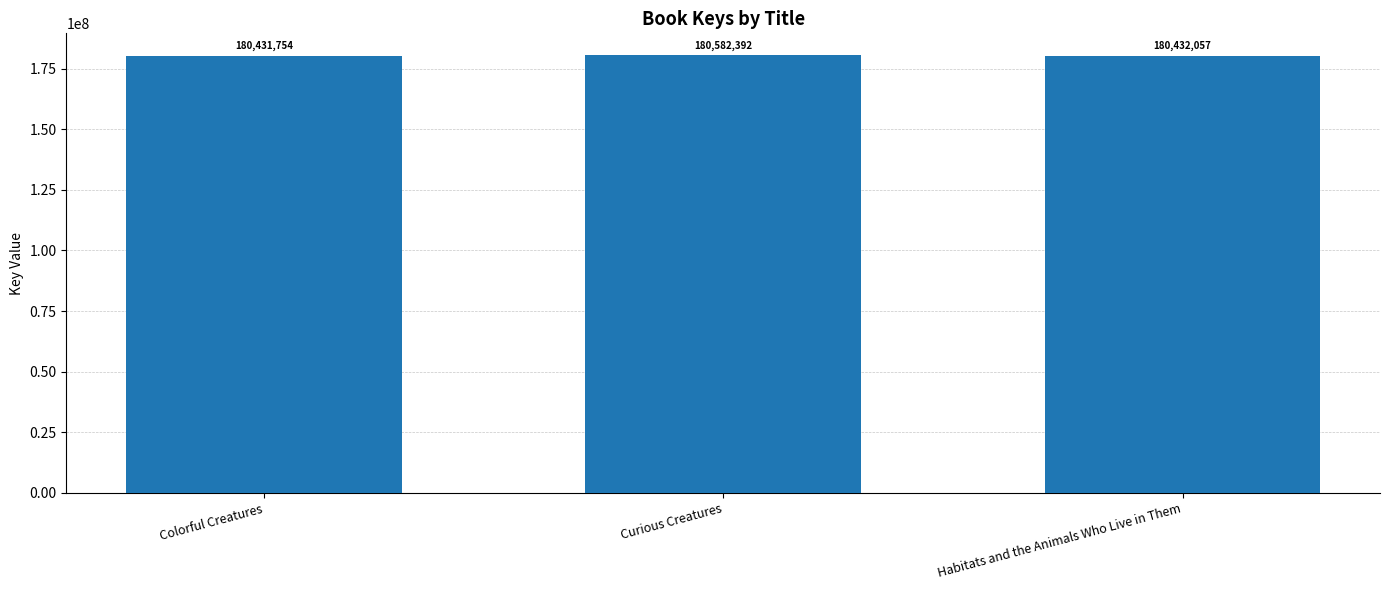

How many bars are there in total?

3